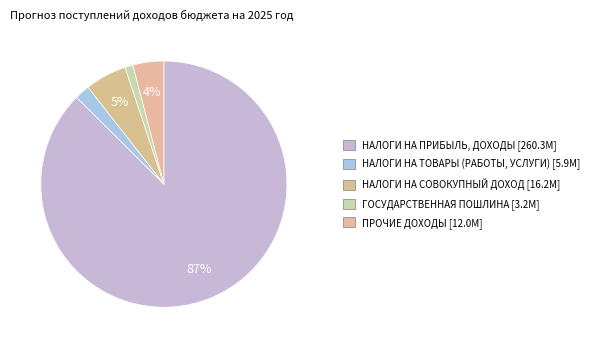

How many segments does this pie chart have?

5